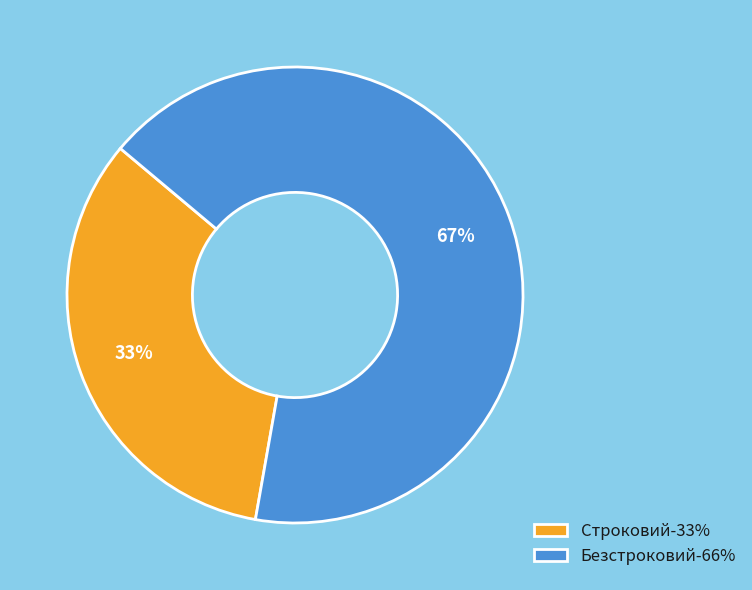

To the nearest percent, what percentage of the pie is Строковий?

33%